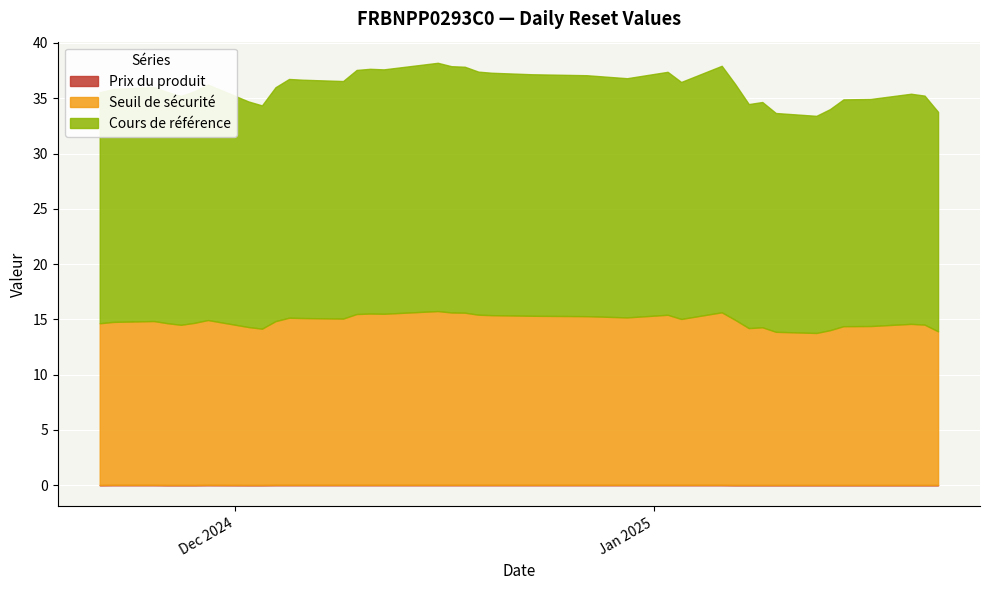

Which category has the highest value across all series?

2024-12-16